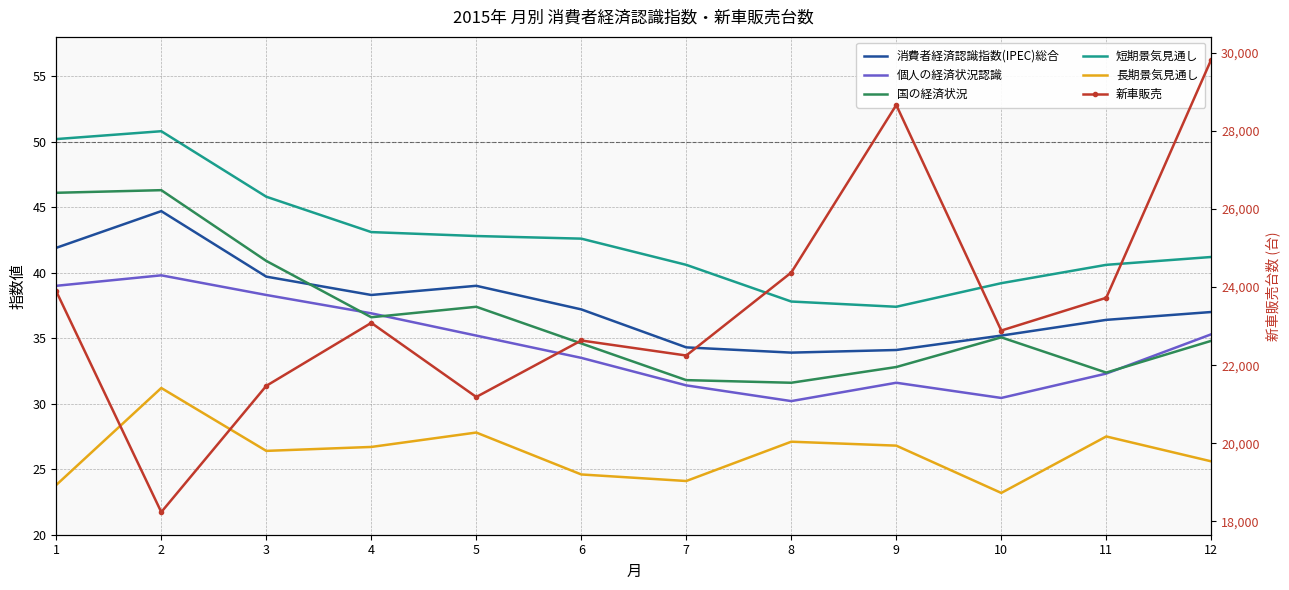

Which series has the largest total across all categories?

新車販売